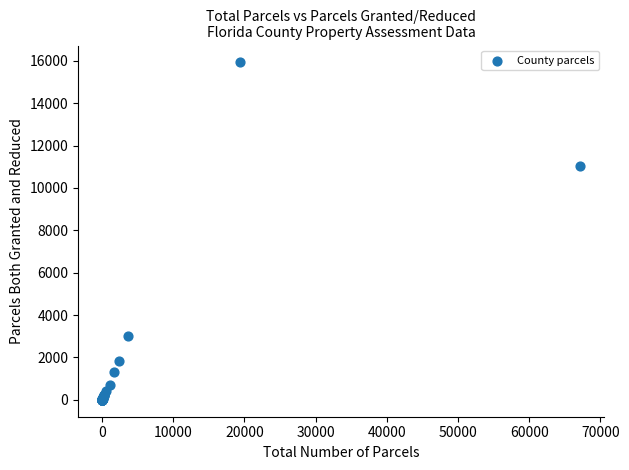

What Y value in the scatter plot is closest to 7962?

11039